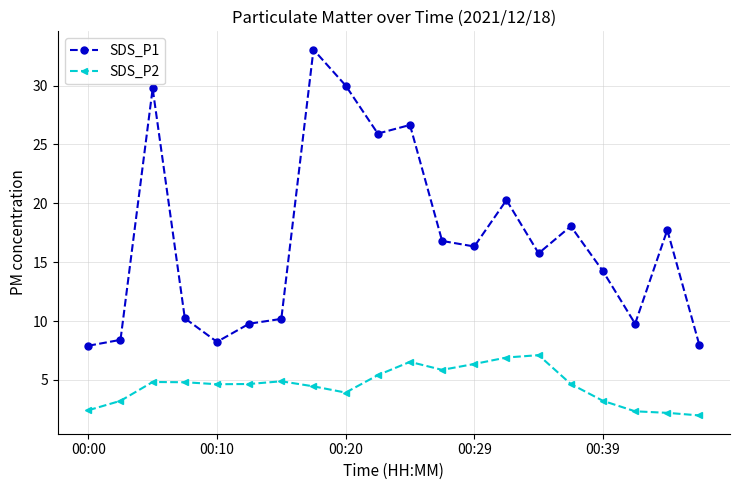

What is the value of the SDS_P1 point at the 9th from the left?

30.0